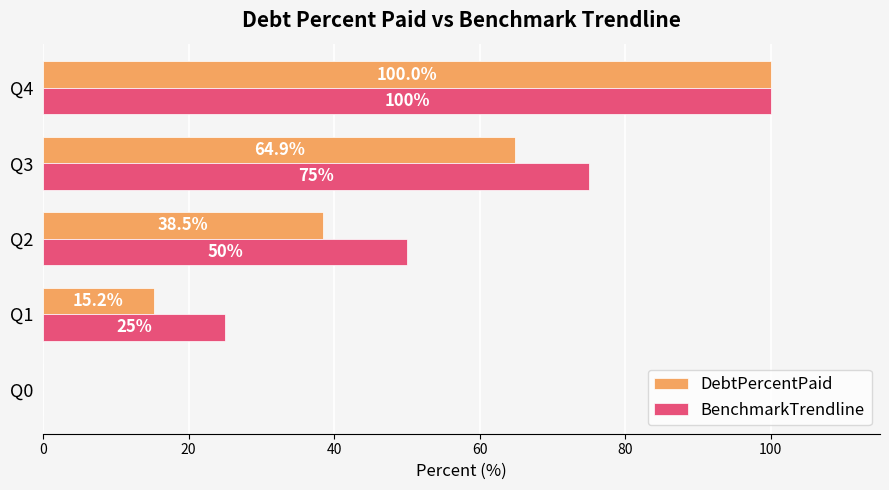

Count the number of data series in this chart.

2